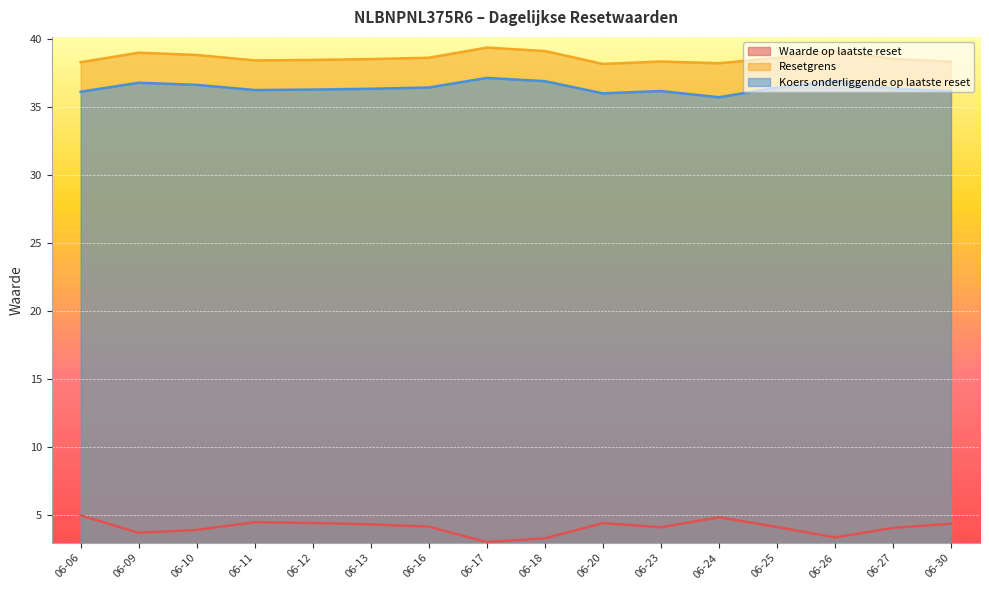

What is the difference between the Koers onderliggende op laatste reset values at 06-20 and 06-09?

0.8